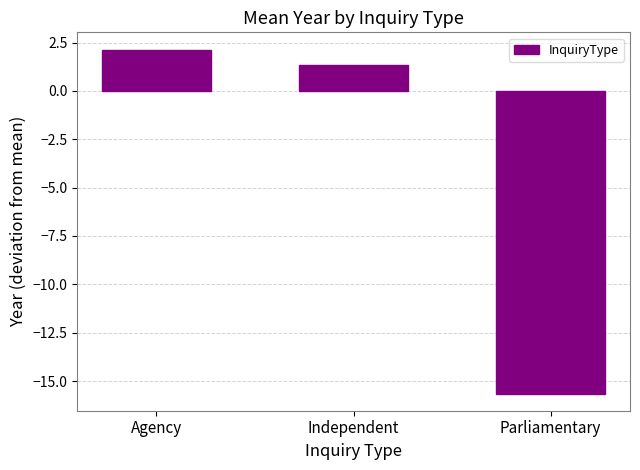

Reading left to right, transcribe all the data shown in this chart.

2.1	1.4	-15.6